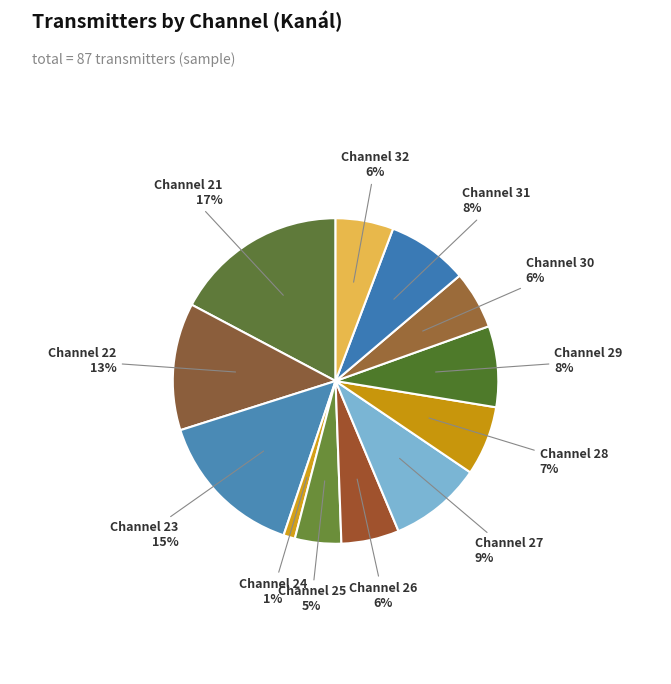

To the nearest percent, what is the average slice percentage?

8%